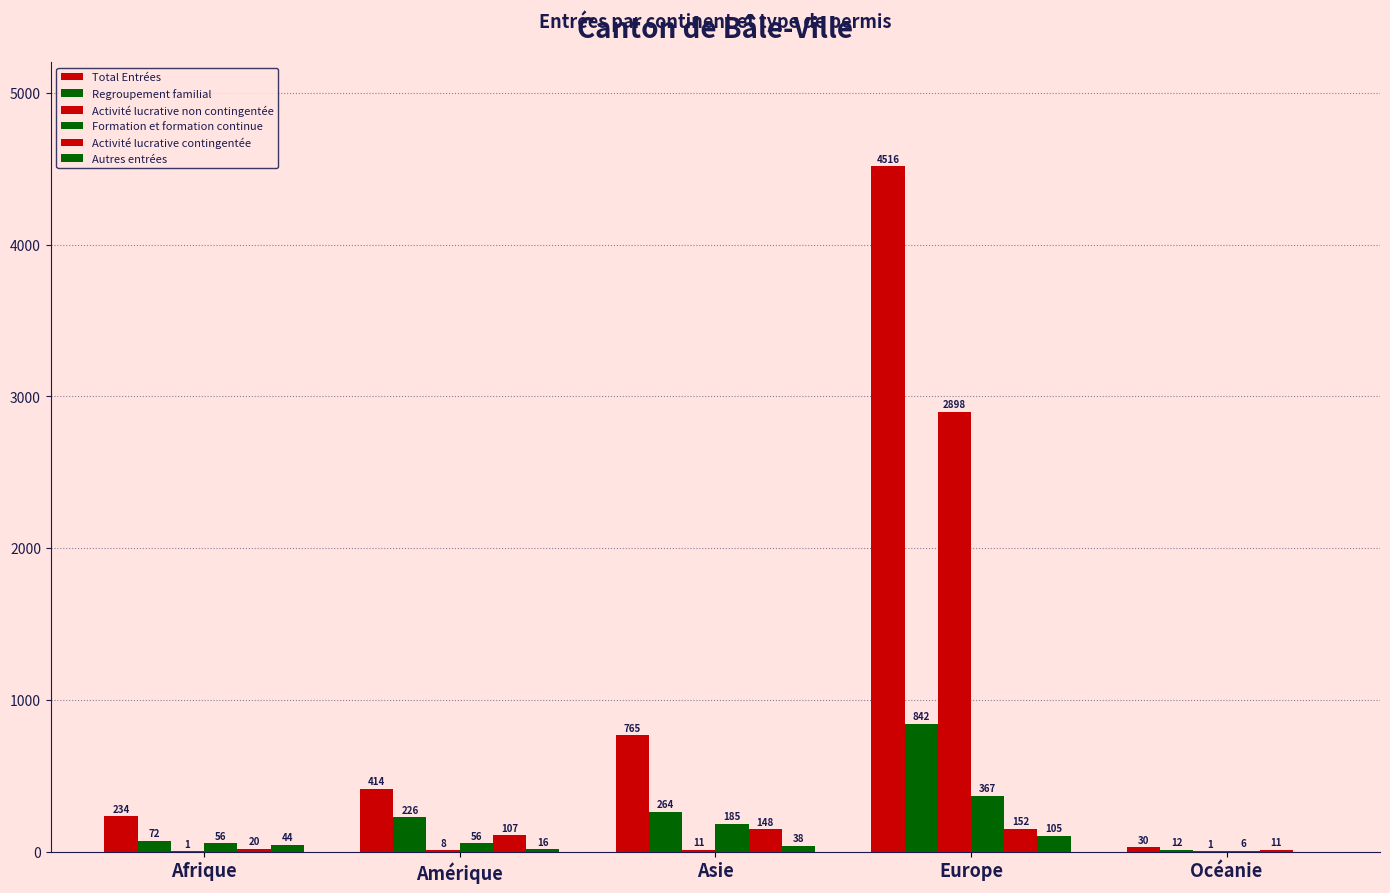

Reading left to right, transcribe all the data shown in this chart.

Total Entrées: Afrique=234	Amérique=414	Asie=765	Europe=4516	Océanie=30
Regroupement familial: Afrique=72	Amérique=226	Asie=264	Europe=842	Océanie=12
Activité lucrative non contingentée: Afrique=1	Amérique=8	Asie=11	Europe=2898	Océanie=1
Formation et formation continue: Afrique=56	Amérique=56	Asie=185	Europe=367	Océanie=6
Activité lucrative contingentée: Afrique=20	Amérique=107	Asie=148	Europe=152	Océanie=11
Autres entrées: Afrique=44	Amérique=16	Asie=38	Europe=105	Océanie=0